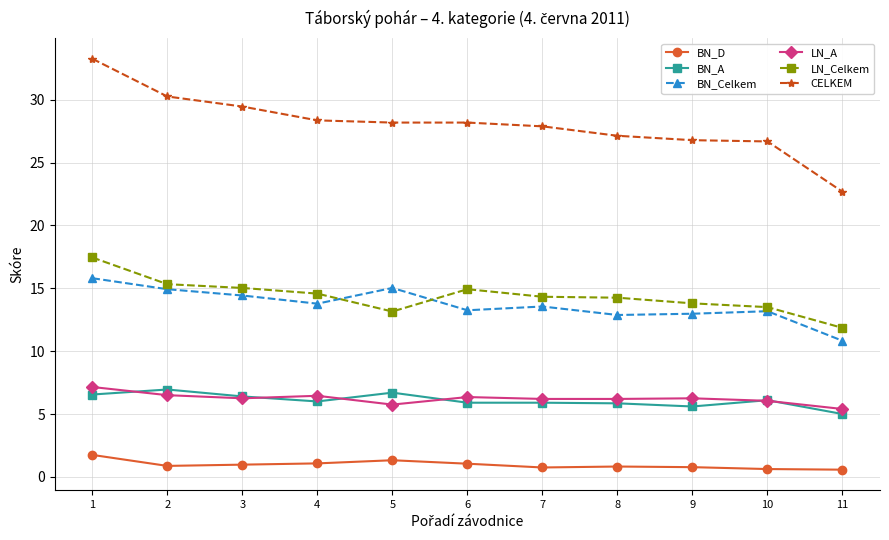

The value of BN_A at 10 is 9.4. True or false?

False